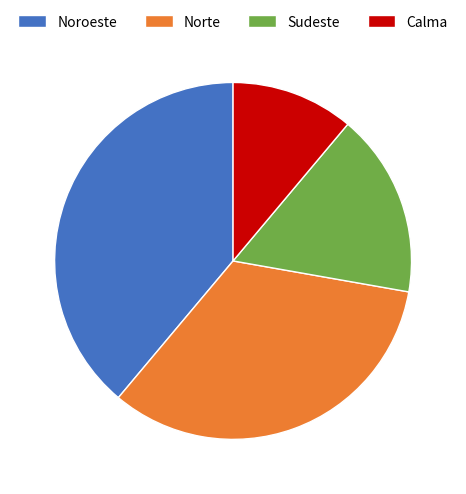

The Sudeste slice represents 31% of the pie. True or false?

False